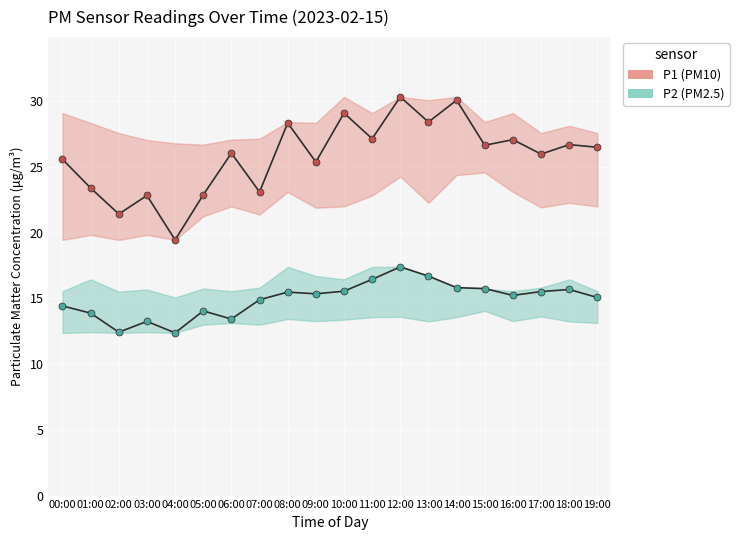

Read the P2 (PM2.5) value at 19:00.

15.1